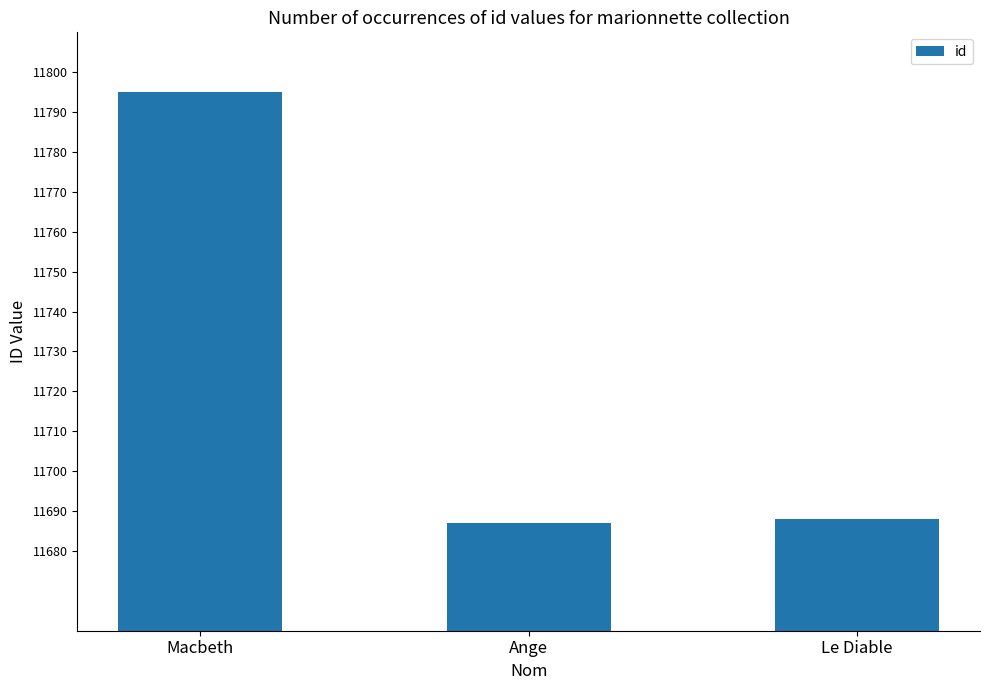

What position from the left is Macbeth?

1